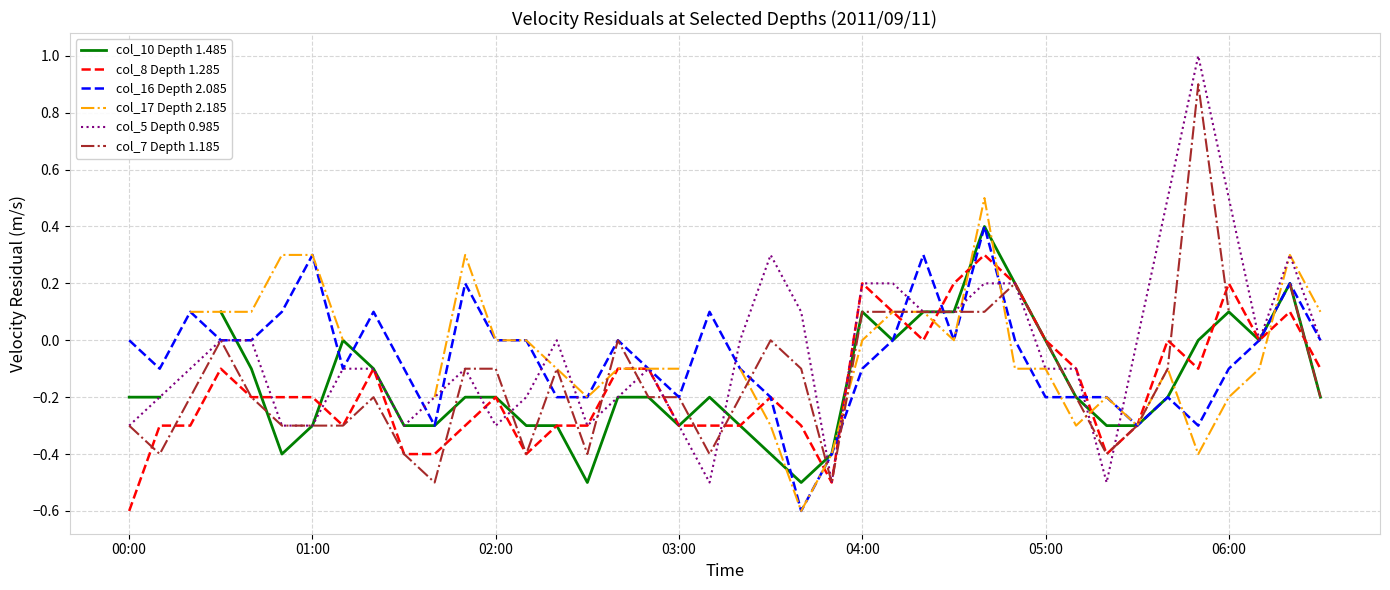

The value of col_5 Depth 0.985 at 04:00 is 0.2. True or false?

True